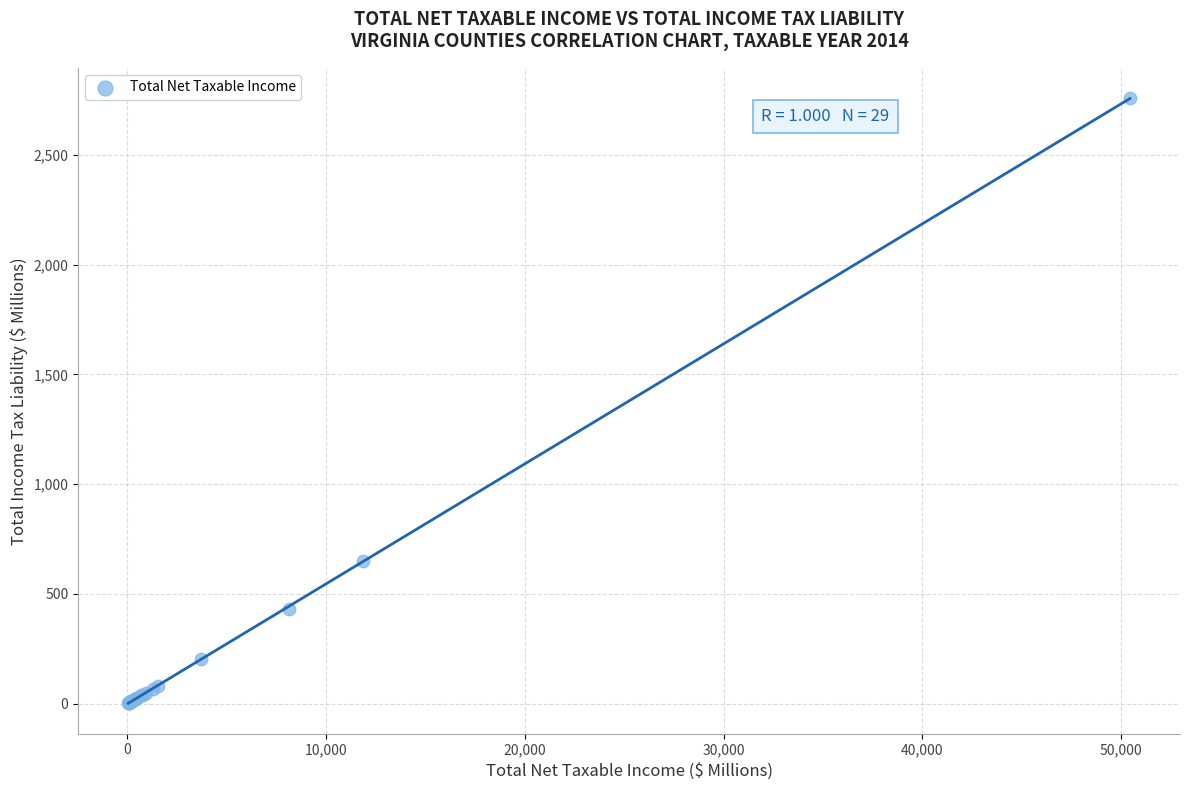

What Y value in the scatter plot is closest to 1381?

649.6